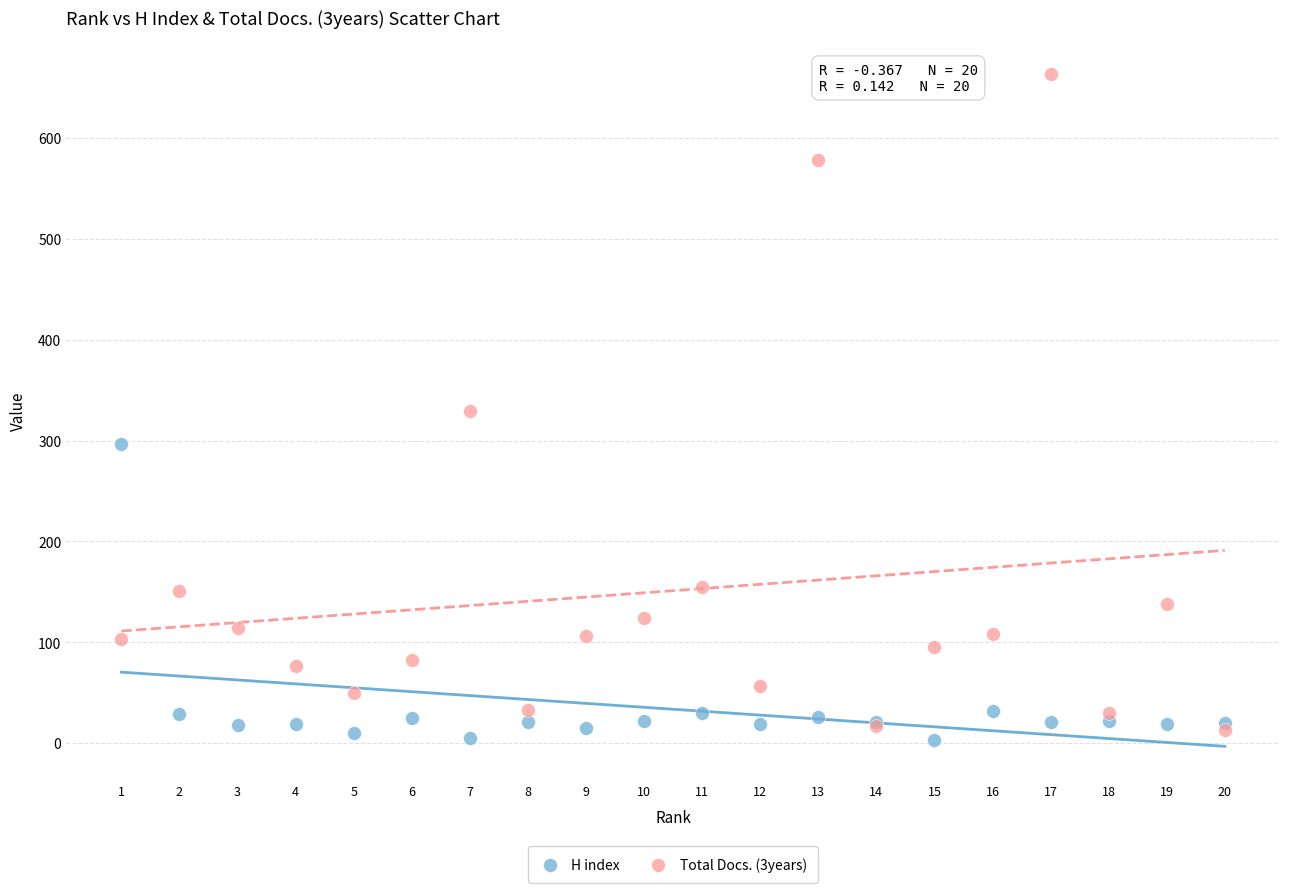

Which series contains the lowest Y value?

H index